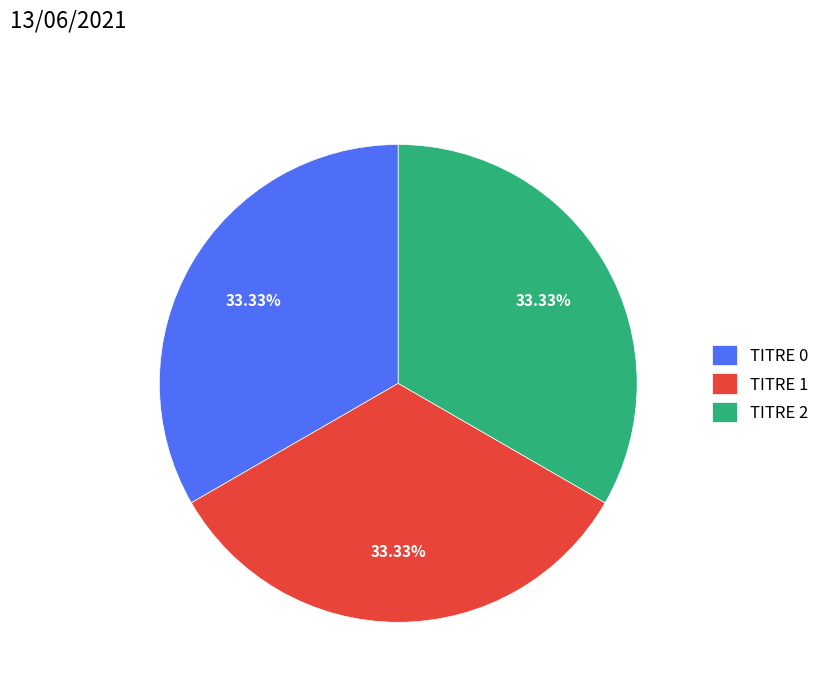

Combined, do TITRE 2 and TITRE 0 account for over 50%?

Yes